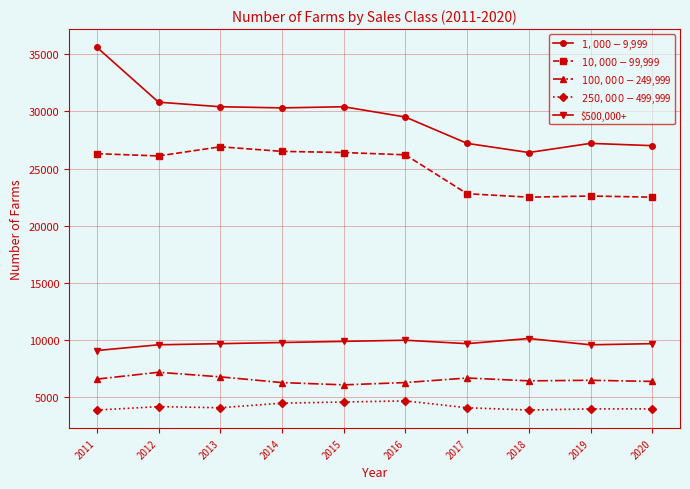

Which label corresponds to the largest value in the chart?

2011